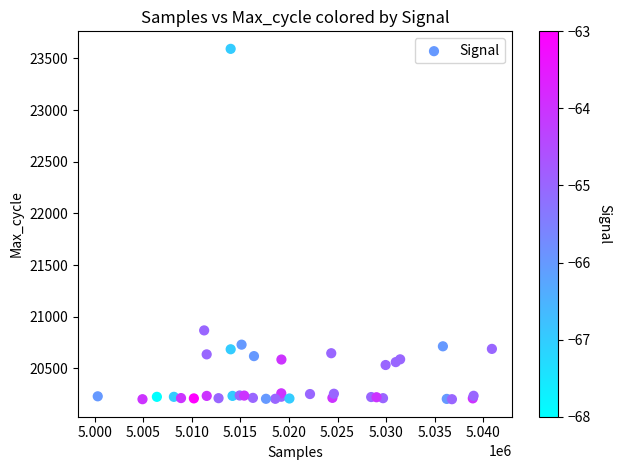

What Y value in the scatter plot is closest to 21897?

20868